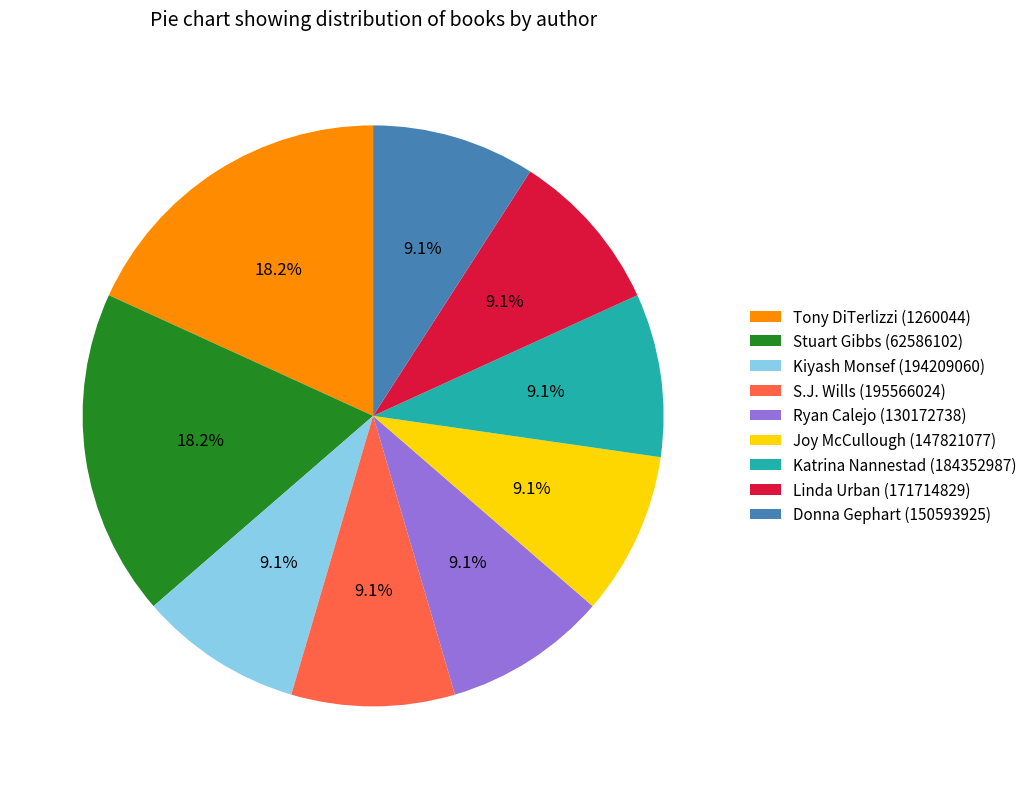

Count the number of slices in the pie.

9